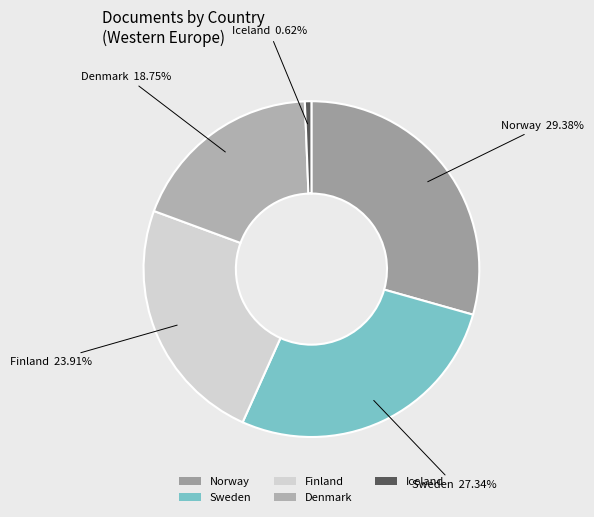

Approximately how many times larger is the value at Finland compared to Norway?

0.8